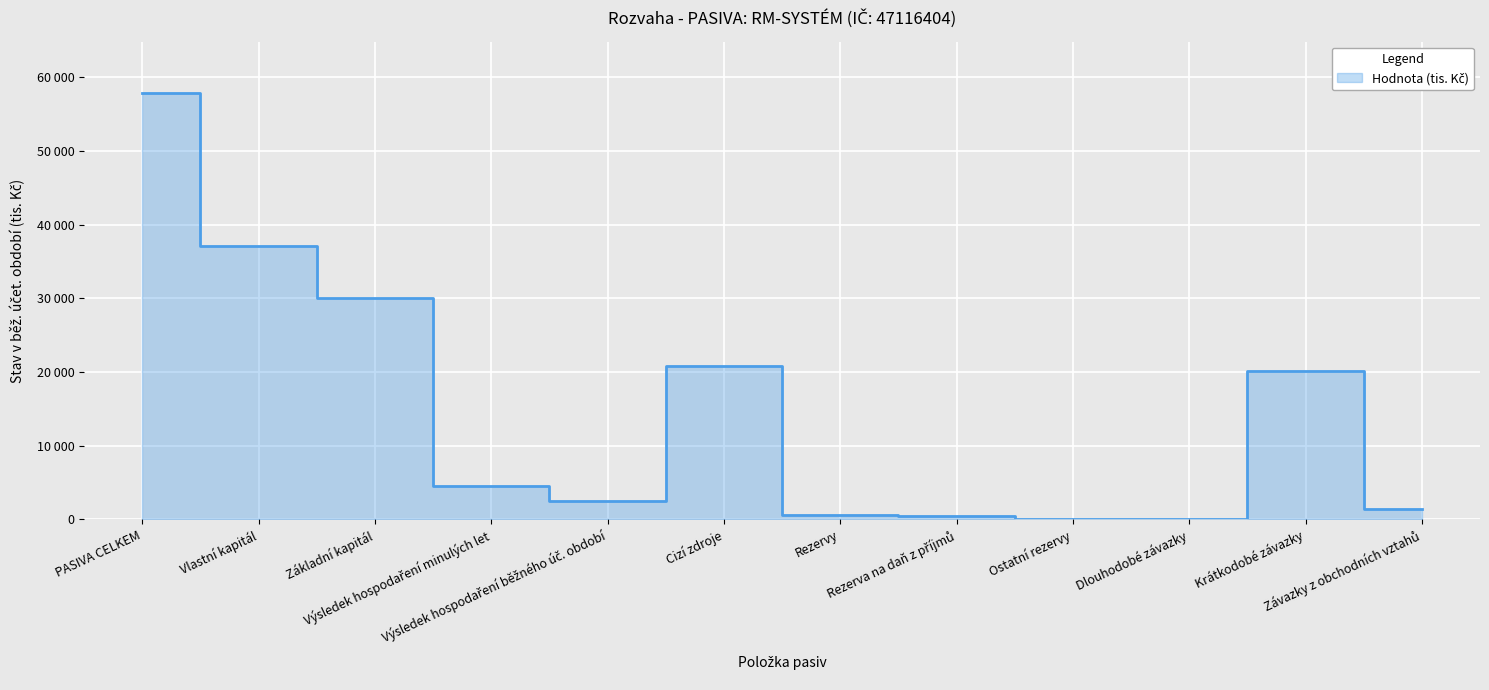

What is the maximum value shown in the chart?

57864